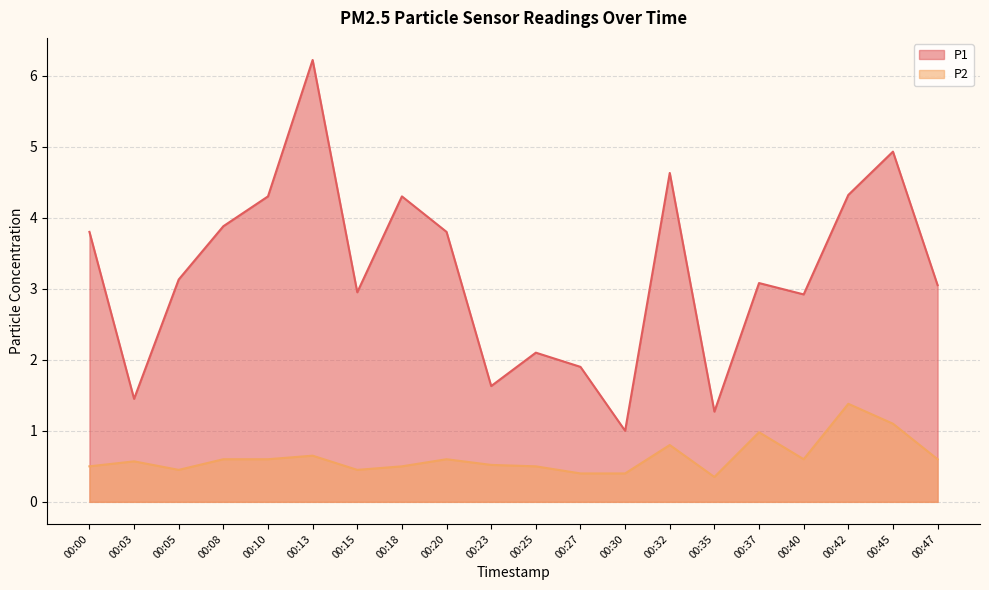

Which series changed the most between 00:08 and 00:45?

P1